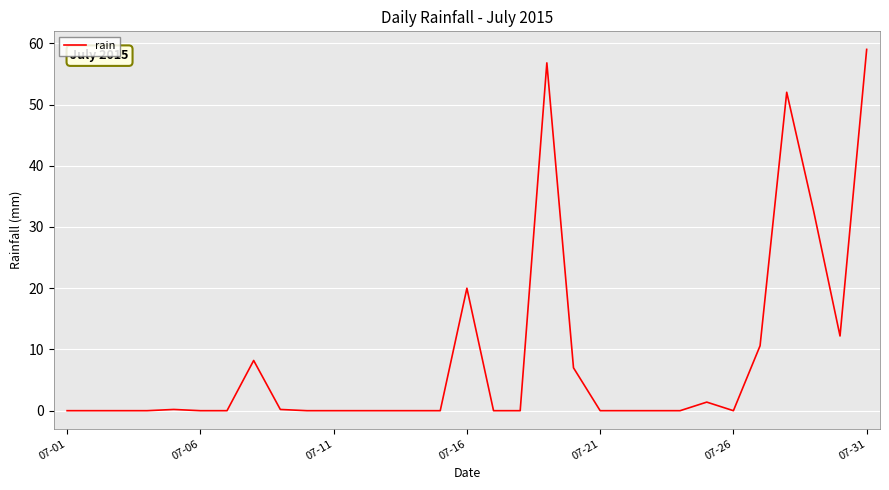

What is the difference between the maximum and minimum values?

59.0